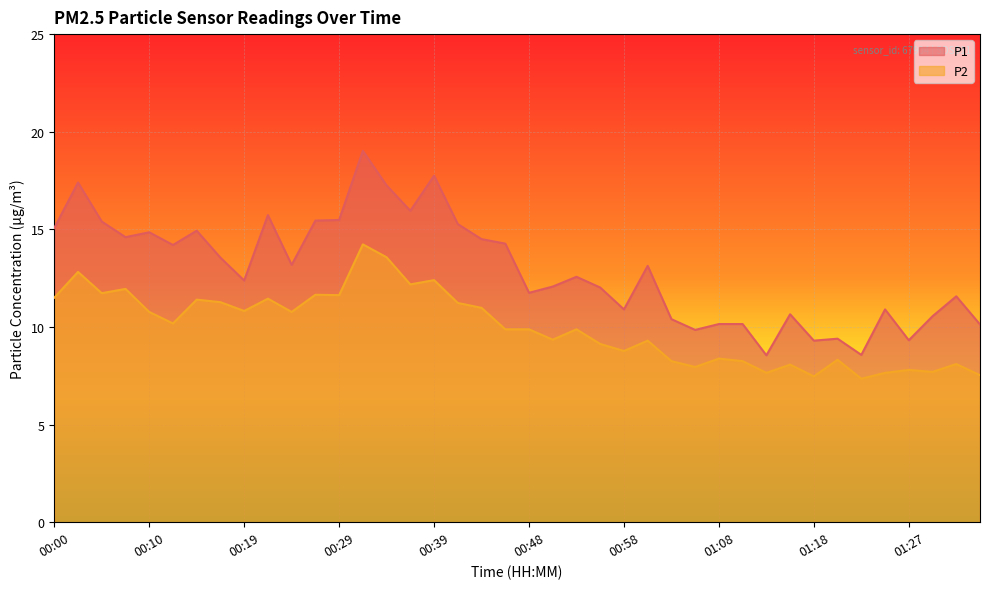

True or false: P2 has a value of 4.3 at 01:32.

False